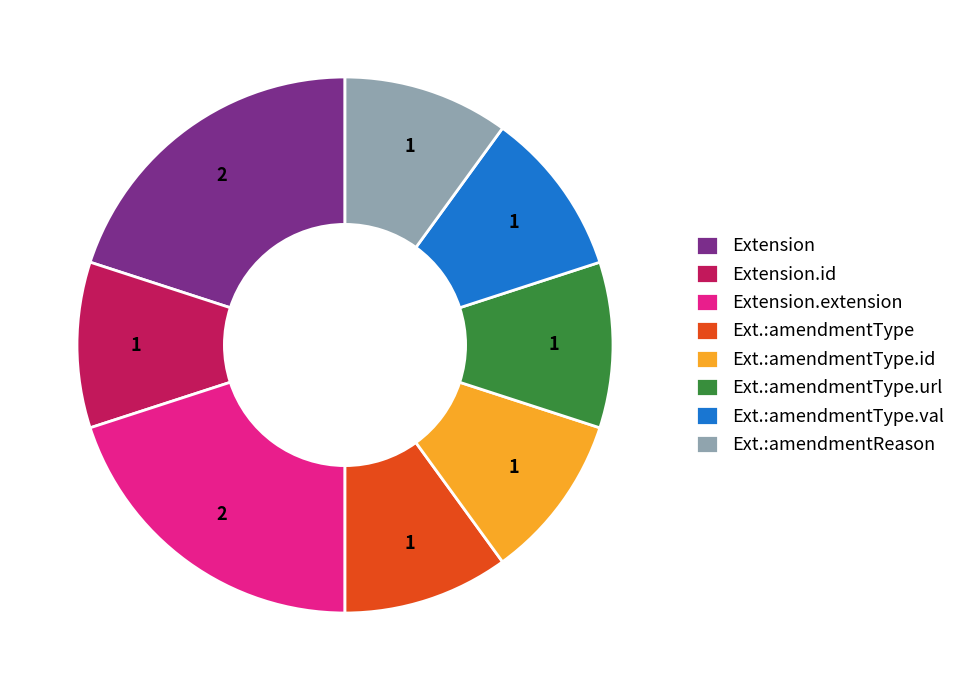

The Ext.:amendmentType.val slice represents 17% of the pie. True or false?

False